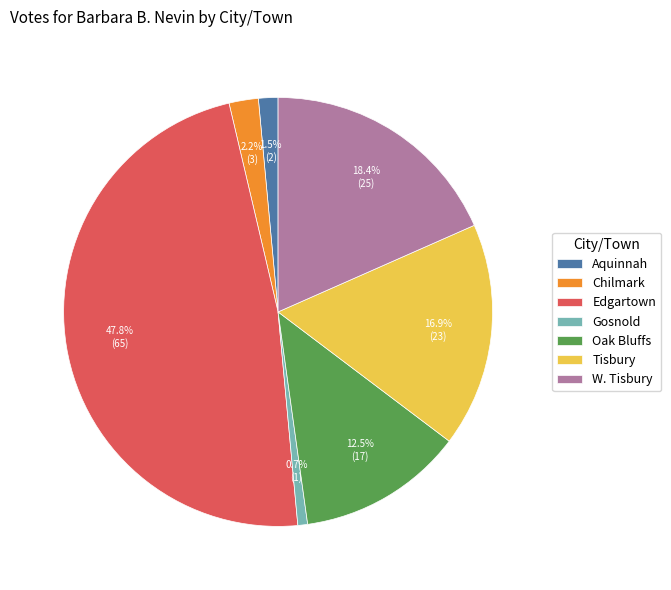

To the nearest percent, what is the combined percentage of Edgartown and Tisbury?

65%